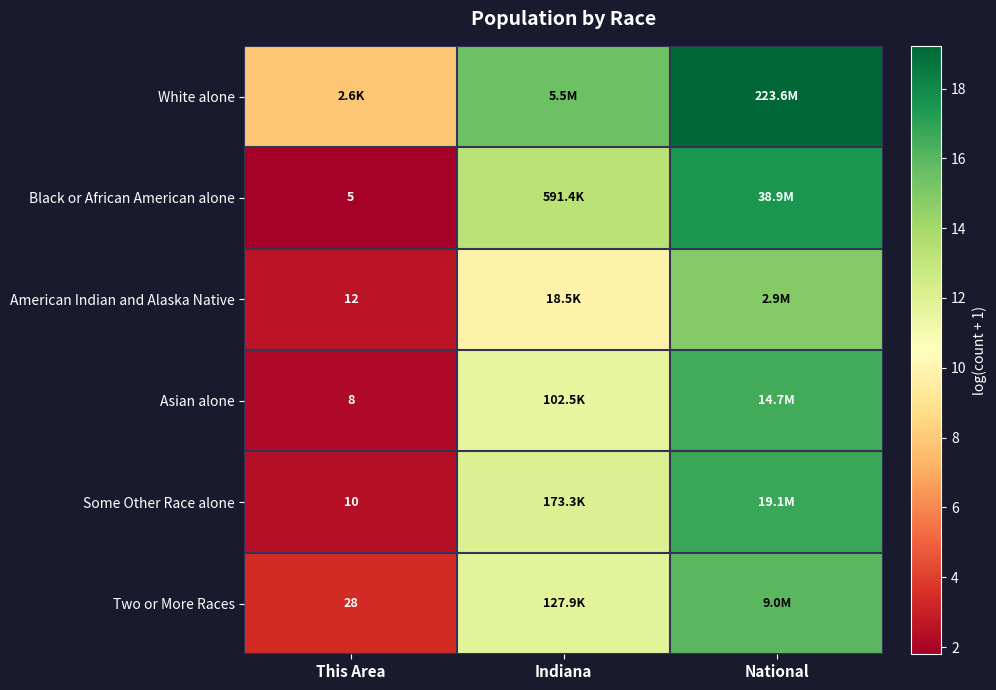

What is the lowest value of the Asian alone series?

2.2